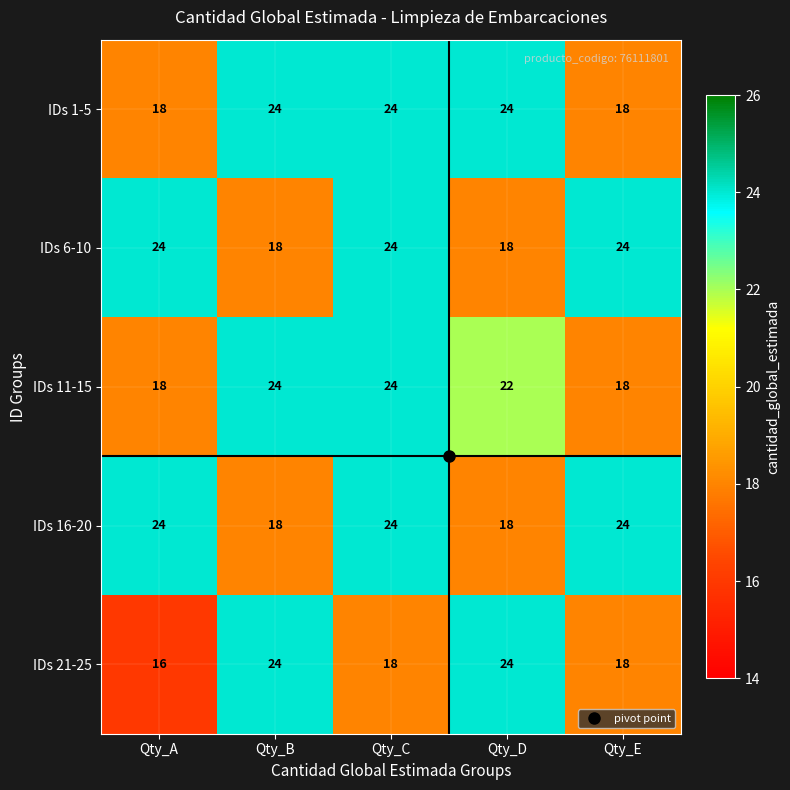

What is the sum of the IDs 1-5 values at Qty_E and Qty_A?

36